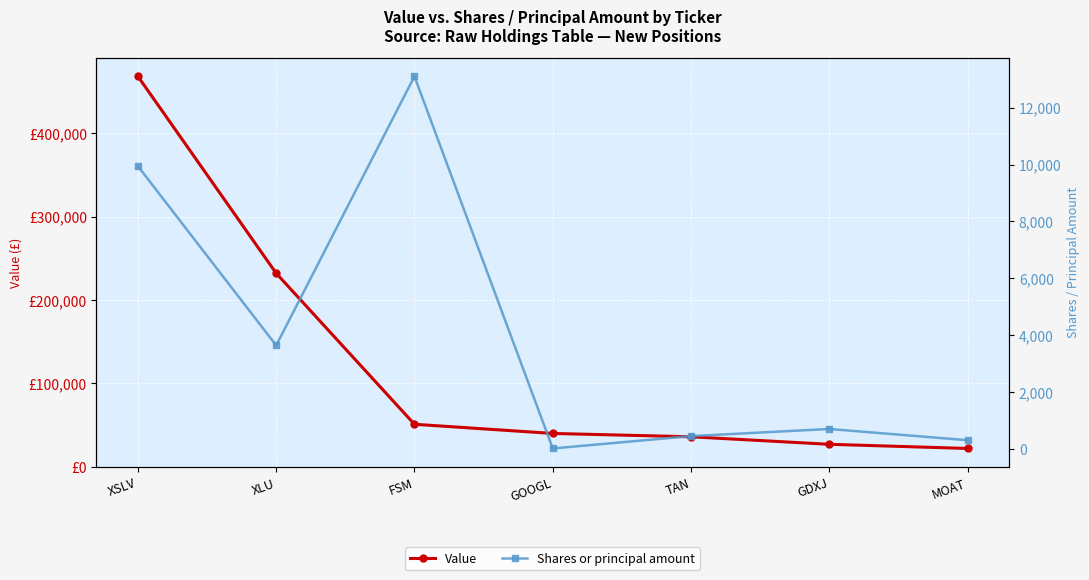

List the labels in order of Shares or principal amount value, largest first.

FSM, XSLV, XLU, GDXJ, TAN, MOAT, GOOGL